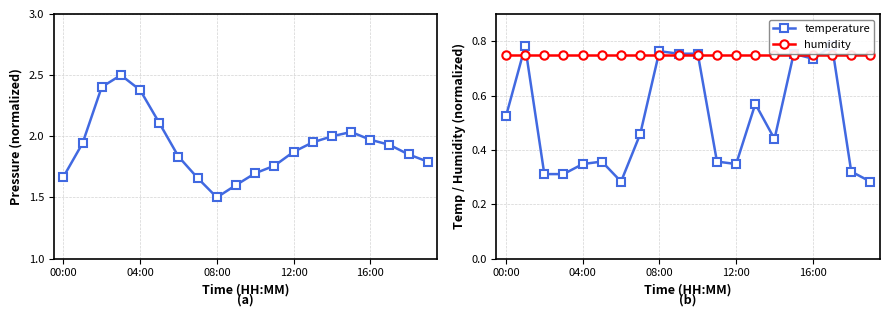

Which has a higher value, 00:00 or 16:00?

16:00